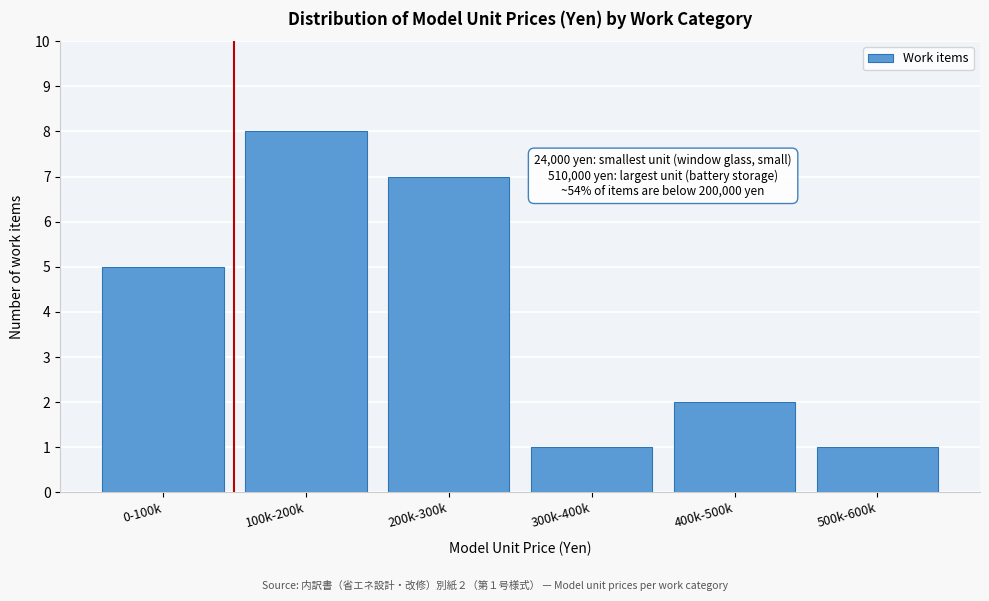

Reading right to left, list all the values displayed in this chart.

500k-600k=1	400k-500k=2	300k-400k=1	200k-300k=7	100k-200k=8	0-100k=5